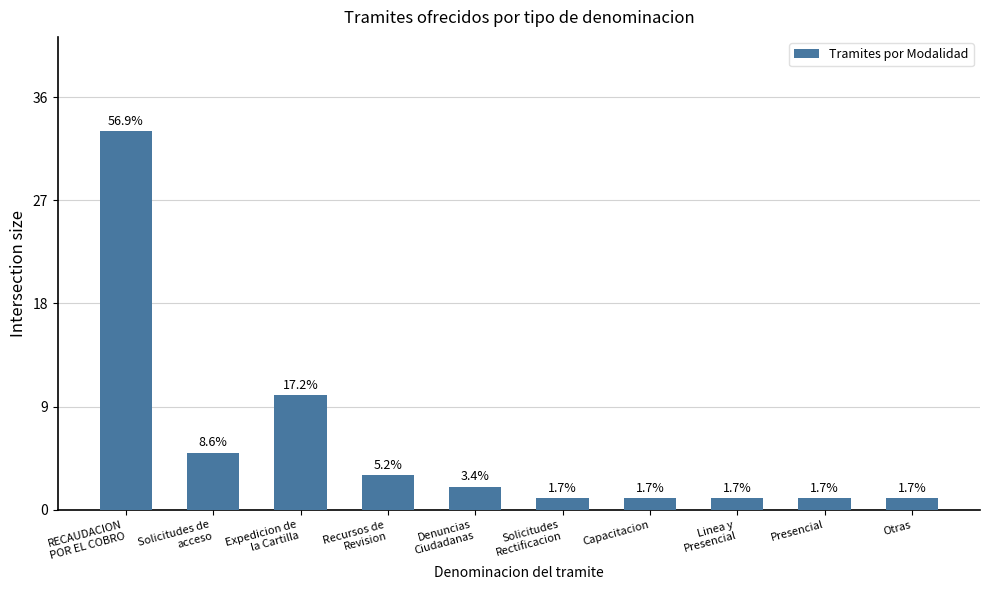

At which label does the data first exceed 2?

RECAUDACION
POR EL COBRO